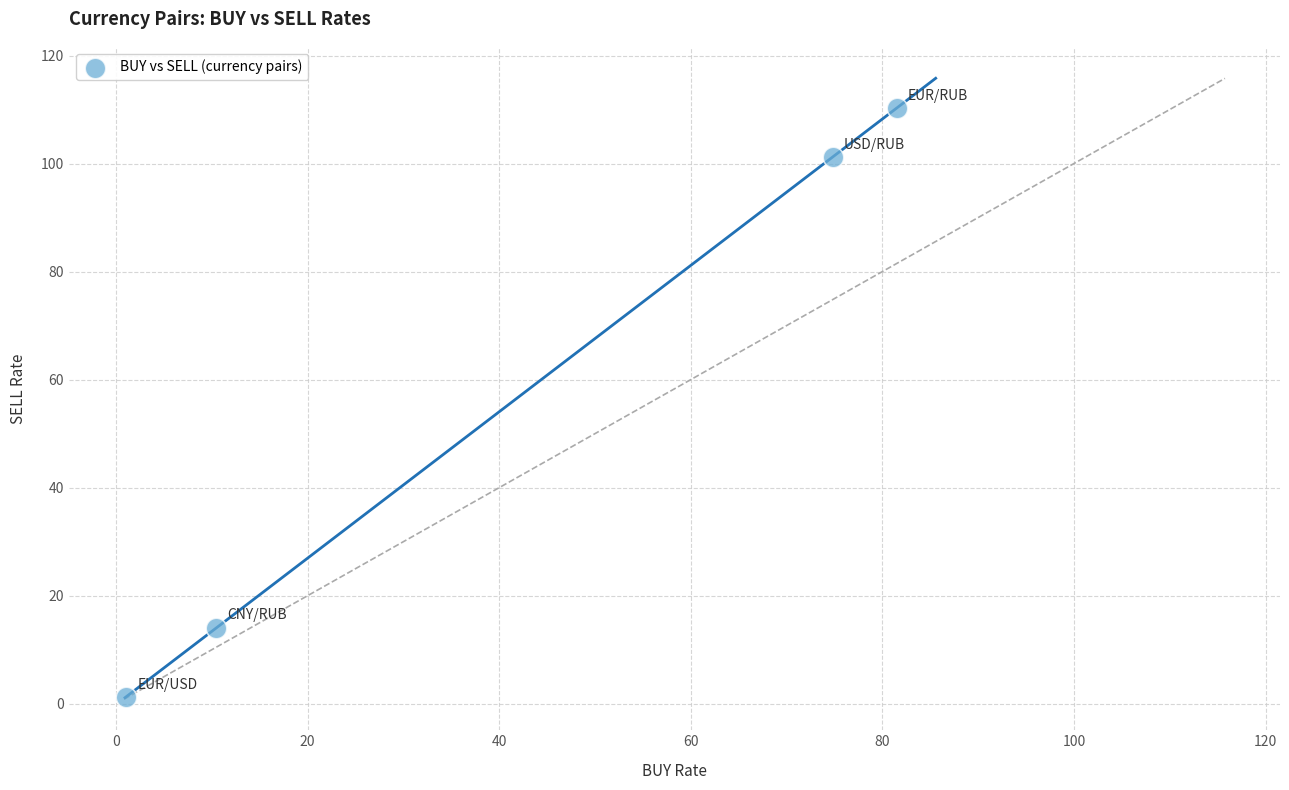

What Y value in the scatter plot is closest to 55?

14.1